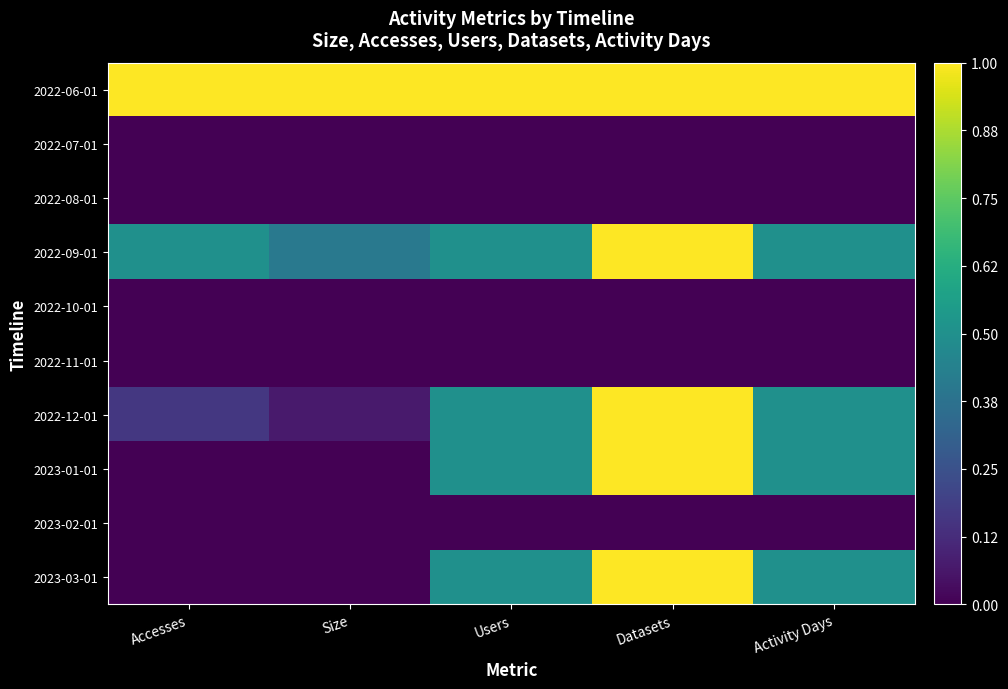

Reading left to right, list all the values displayed in this chart.

2022-06-01: Accesses=1.0	Size=1.0	Users=1.0	Datasets=1.0	Activity Days=1.0
2022-07-01: Accesses=0.0	Size=0.0	Users=0.0	Datasets=0.0	Activity Days=0.0
2022-08-01: Accesses=0.0	Size=0.0	Users=0.0	Datasets=0.0	Activity Days=0.0
2022-09-01: Accesses=0.5	Size=0.4	Users=0.5	Datasets=1.0	Activity Days=0.5
2022-10-01: Accesses=0.0	Size=0.0	Users=0.0	Datasets=0.0	Activity Days=0.0
2022-11-01: Accesses=0.0	Size=0.0	Users=0.0	Datasets=0.0	Activity Days=0.0
2022-12-01: Accesses=0.2	Size=0.1	Users=0.5	Datasets=1.0	Activity Days=0.5
2023-01-01: Accesses=0.0	Size=0.0	Users=0.5	Datasets=1.0	Activity Days=0.5
2023-02-01: Accesses=0.0	Size=0.0	Users=0.0	Datasets=0.0	Activity Days=0.0
2023-03-01: Accesses=0.0	Size=0.0	Users=0.5	Datasets=1.0	Activity Days=0.5